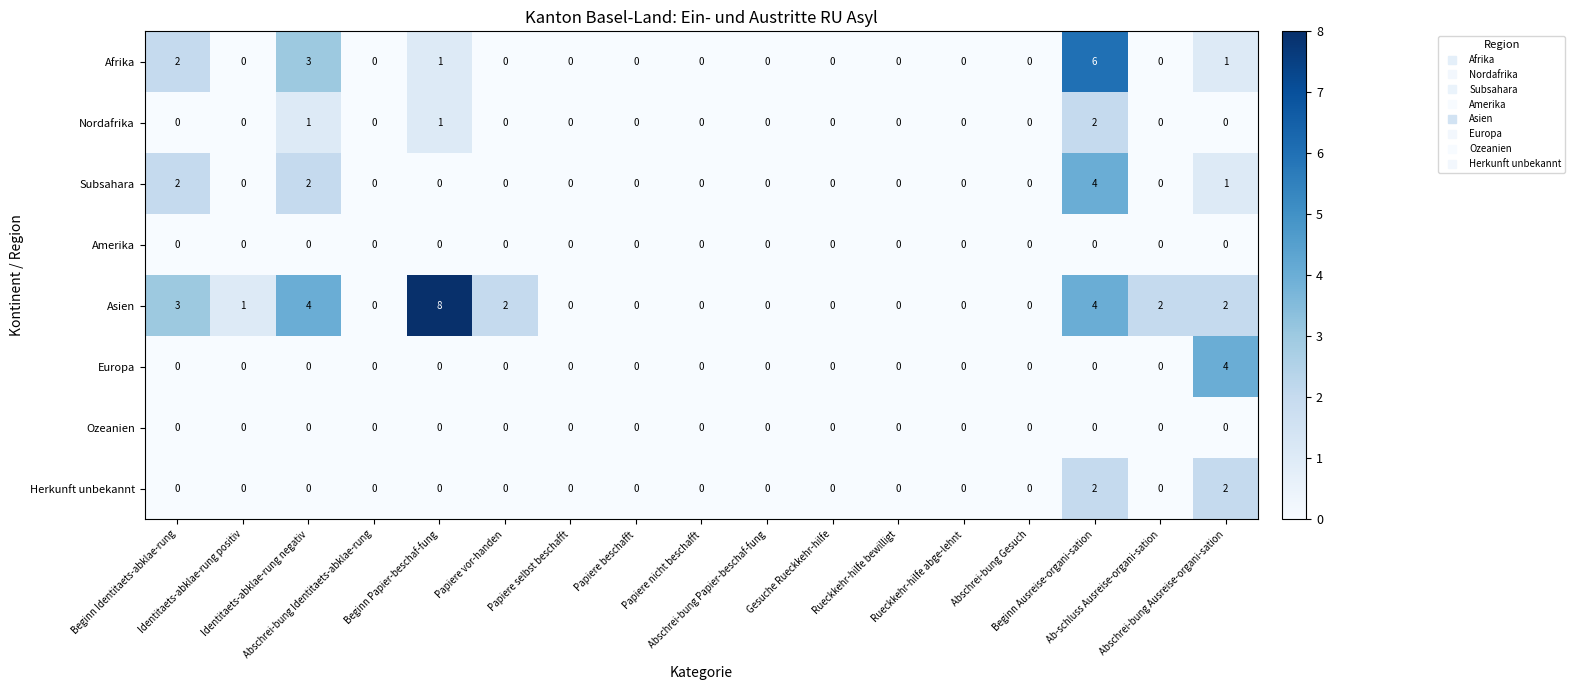

Which series has the largest total across all categories?

Asien